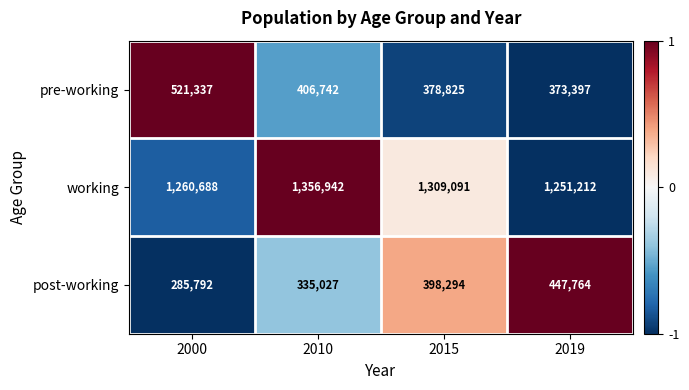

What is the maximum value shown in the chart?

1356942